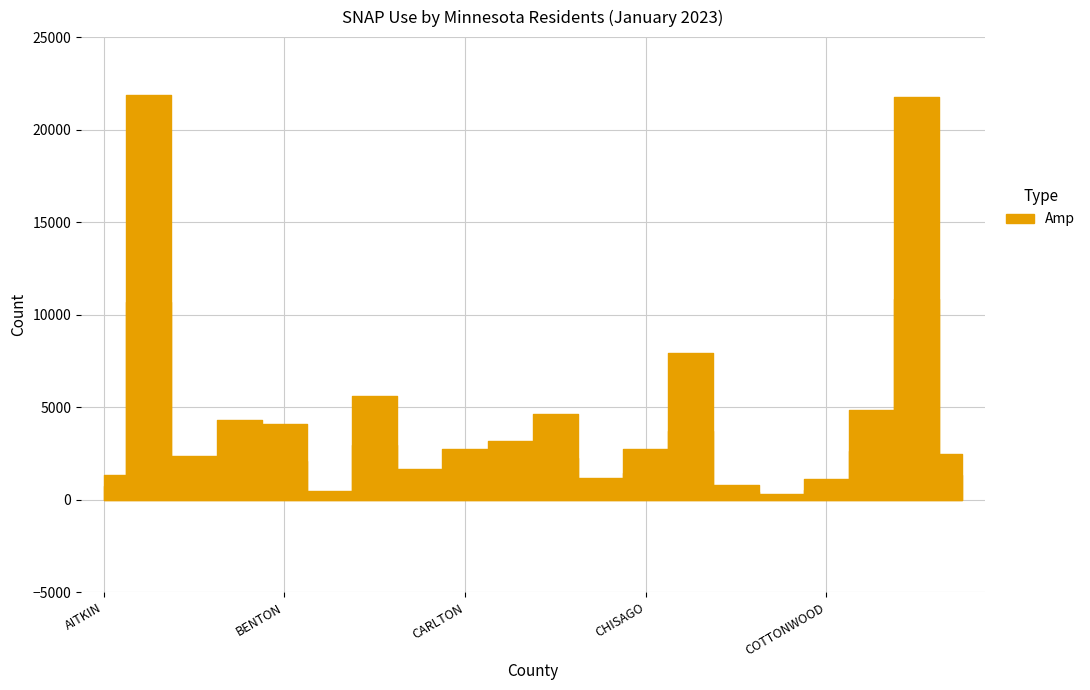

How many interior local peaks does the Nbr_of_People series have?

6